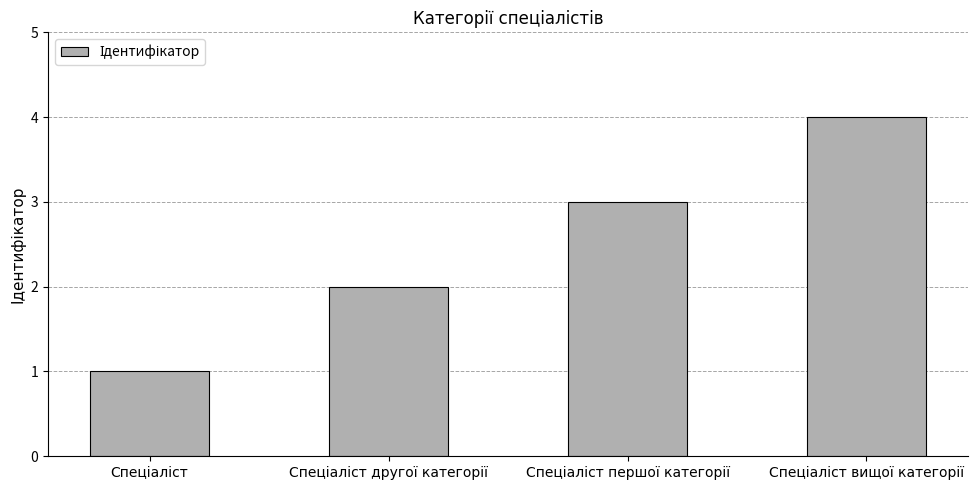

How many bars are there in total?

4